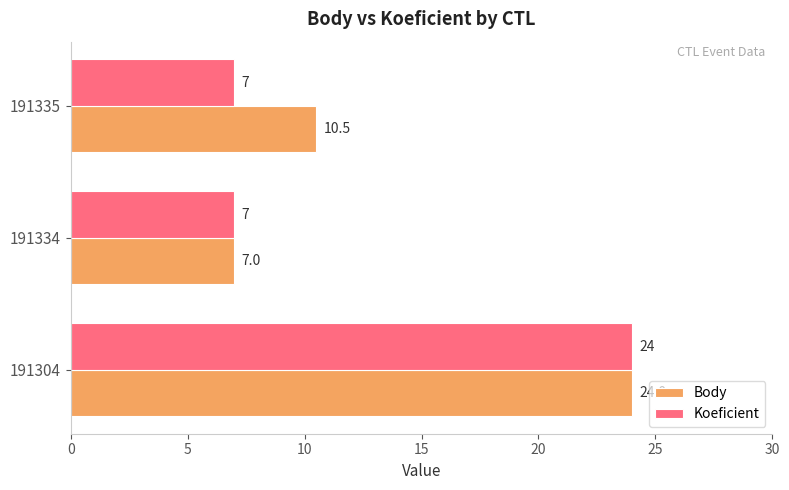

At which label is Body closest to 15?

191335